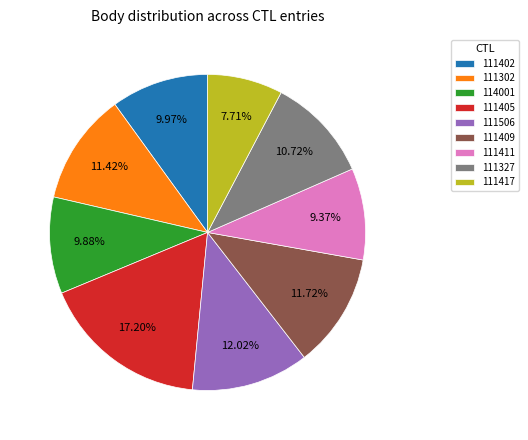

Which category has the smallest portion of the pie?

111417